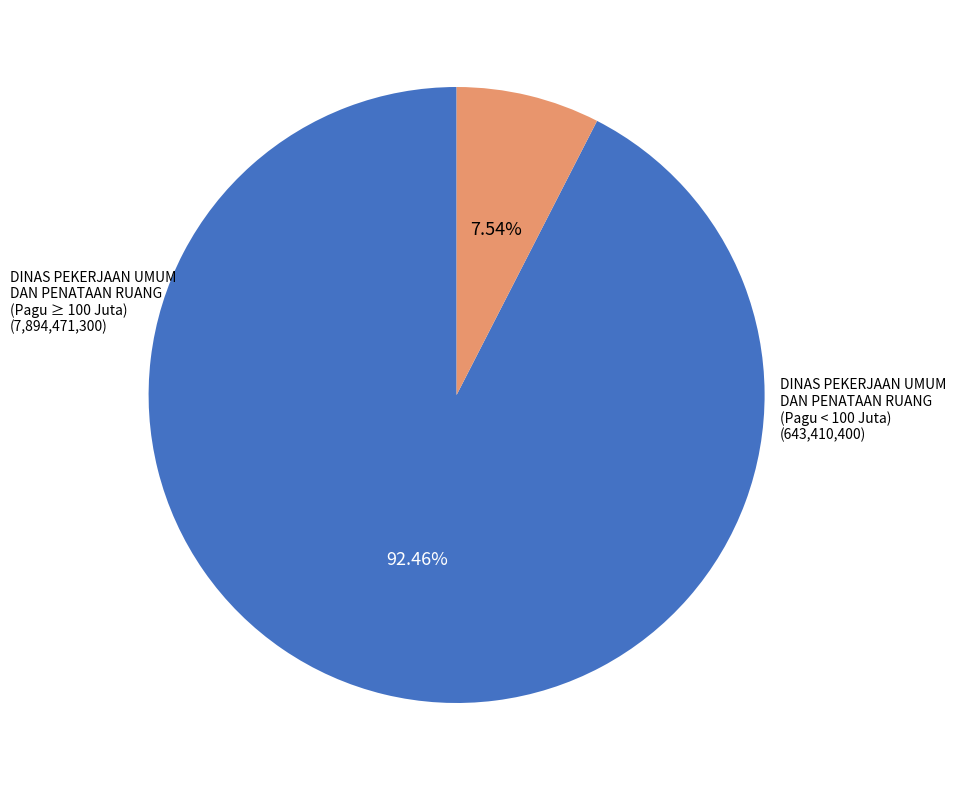

Does any single category account for the majority?

Yes